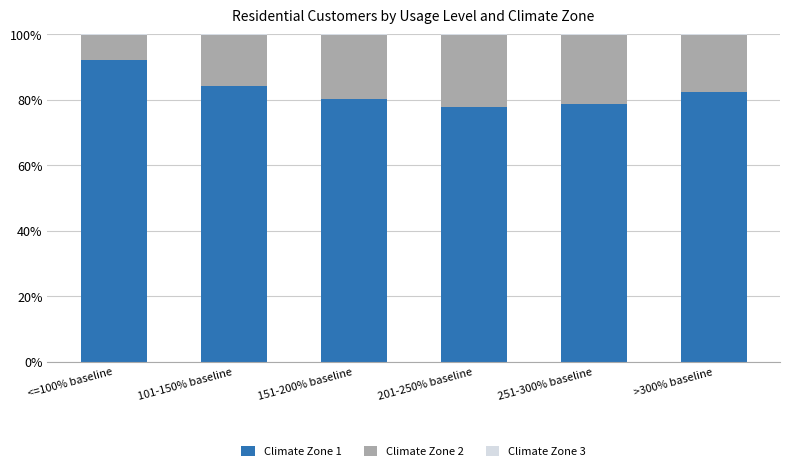

Which category has the highest value in the Climate Zone 1 series?

<=100% baseline